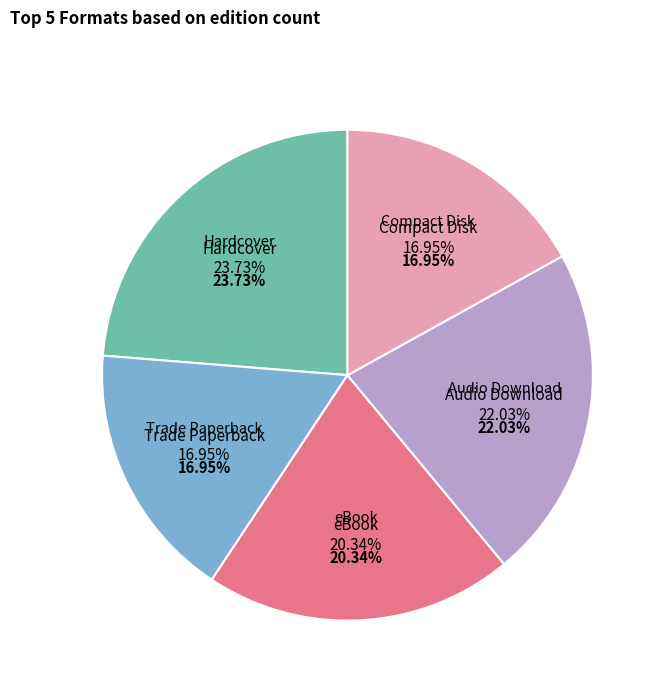

Is it true that Audio Download is 34% of the pie?

False